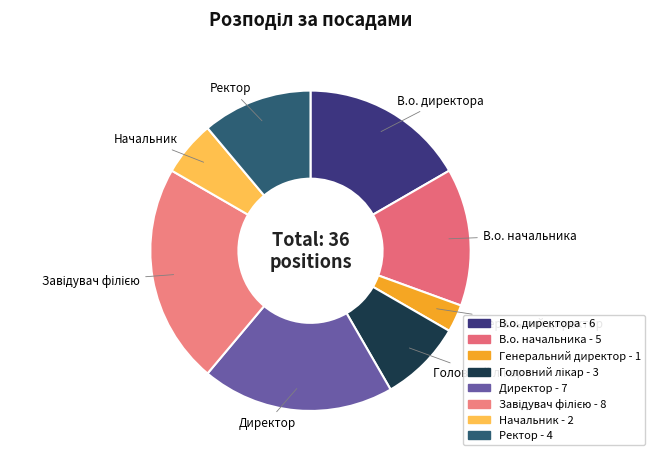

To the nearest percent, what is the difference between the Завідувач філією and В.о. начальника slice percentages?

8%